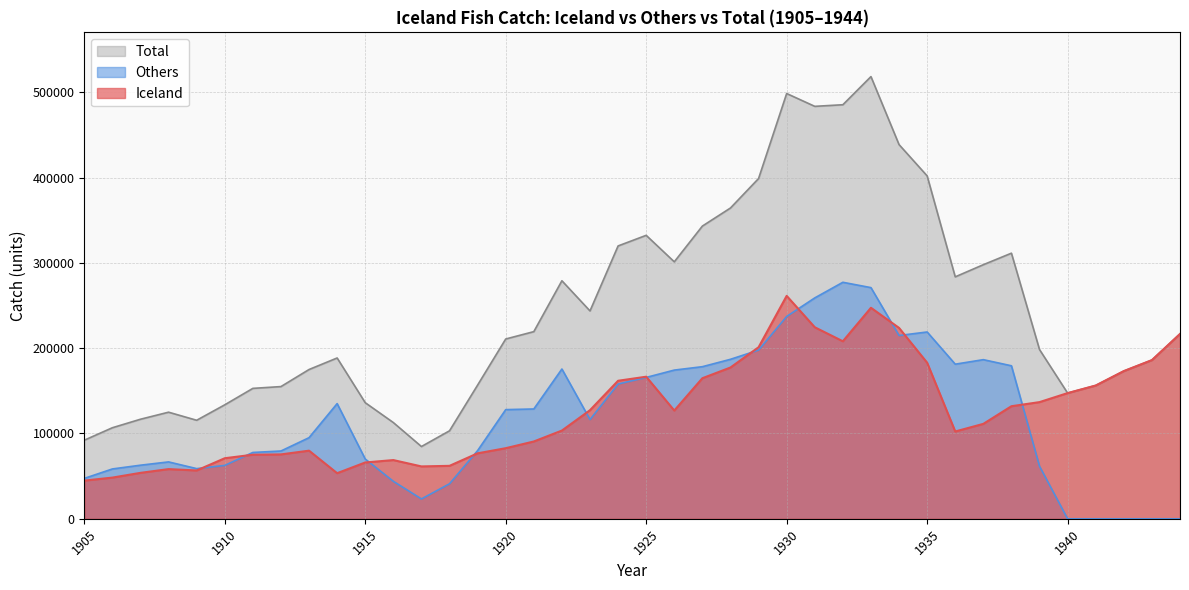

How many interior local valleys does the Iceland series have?

6